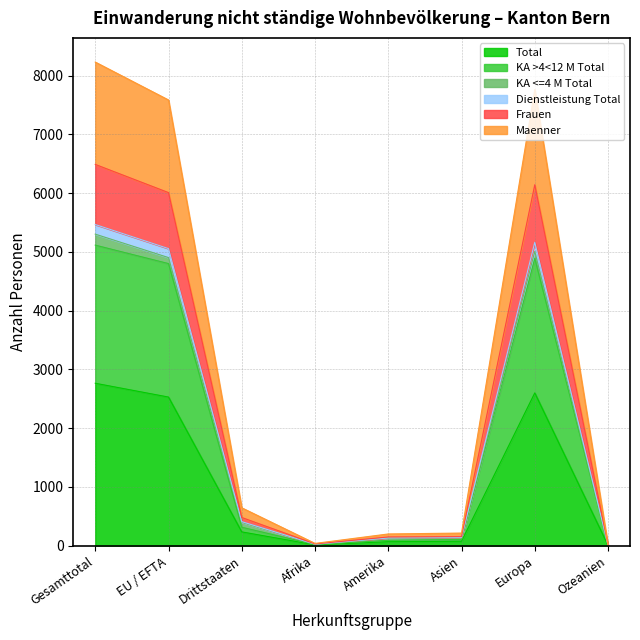

What is the spread (max minus min) of values at Amerika?

132